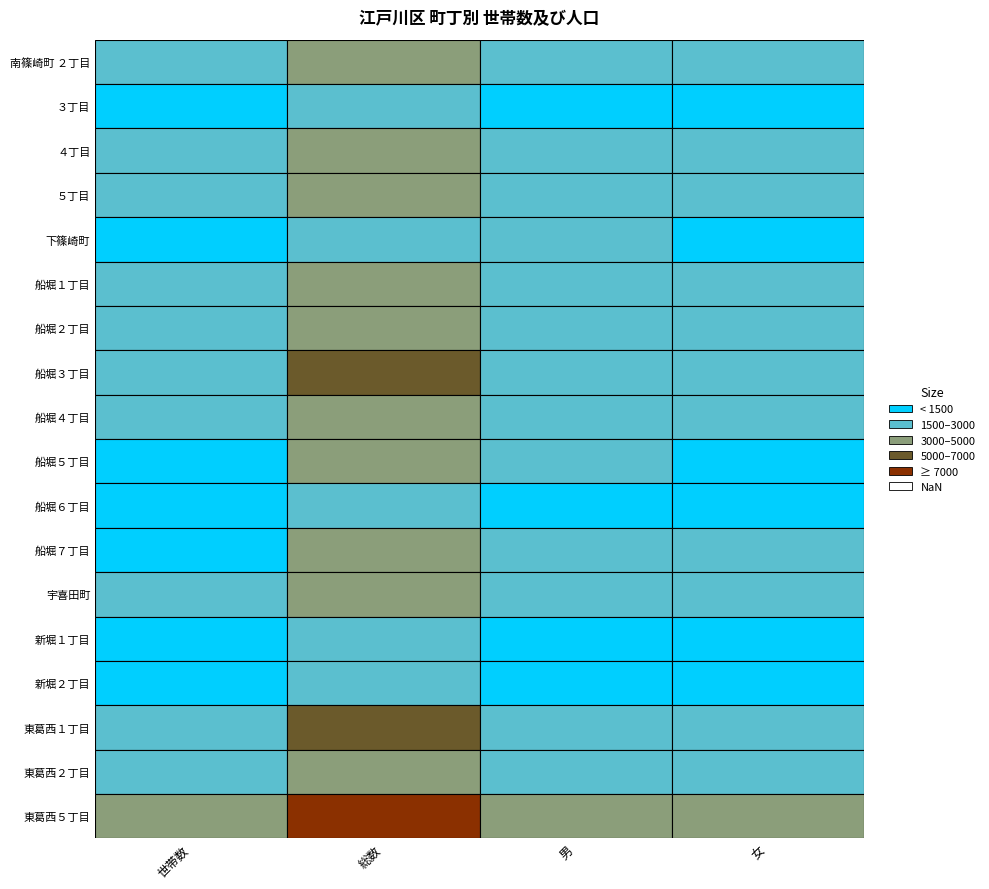

What is the difference between the second highest and second lowest values in the ３丁目 series?

35